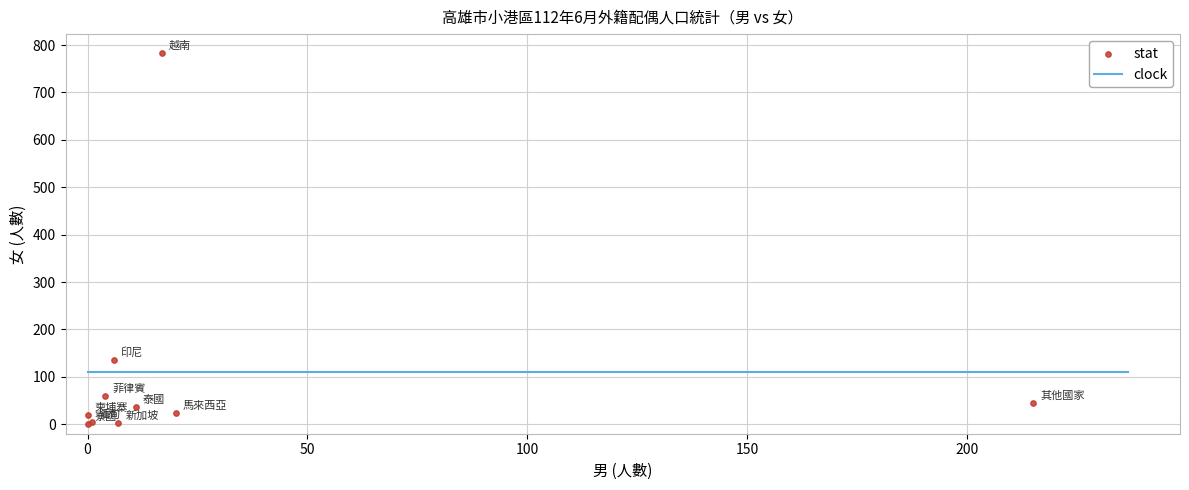

What Y value in the scatter plot is closest to 392?

135